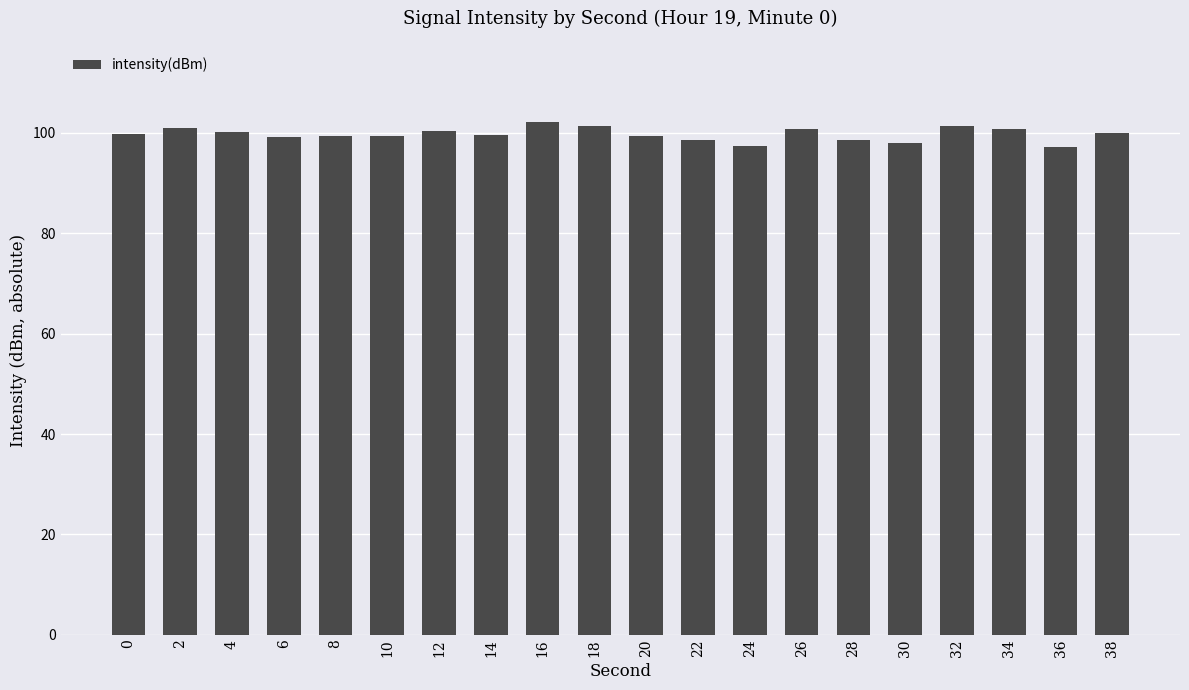

Is it true that the value at 32 is 101.4?

True